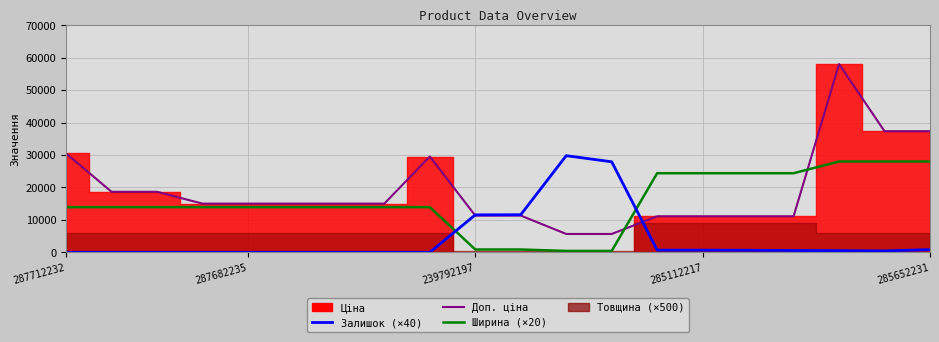

Where is Доп. ціна nearest to the value 31852?

287712232